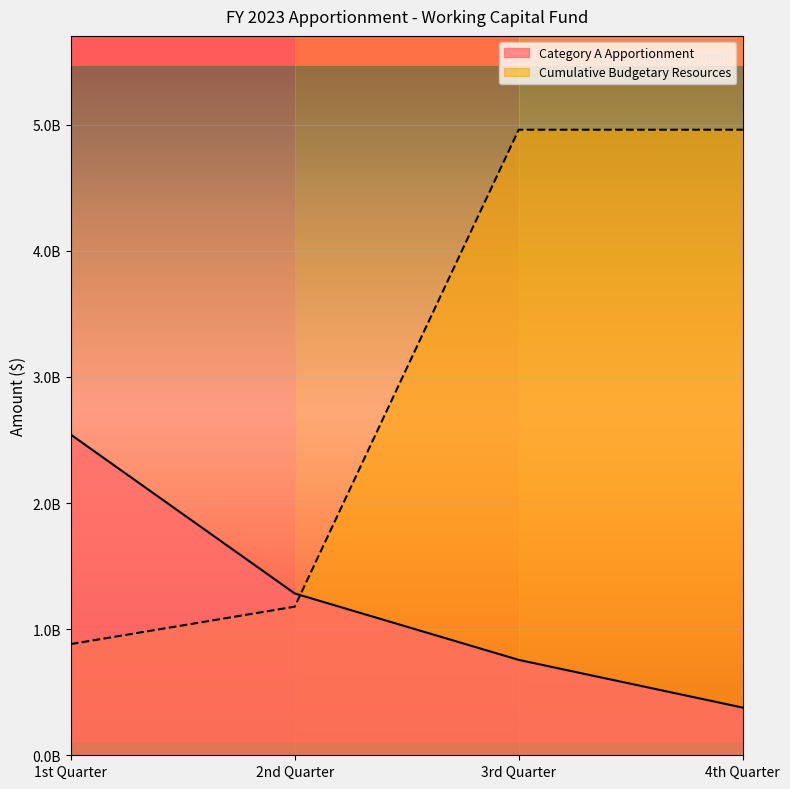

What is the difference between the second highest and second lowest values in the Category A Apportionment series?

526622100